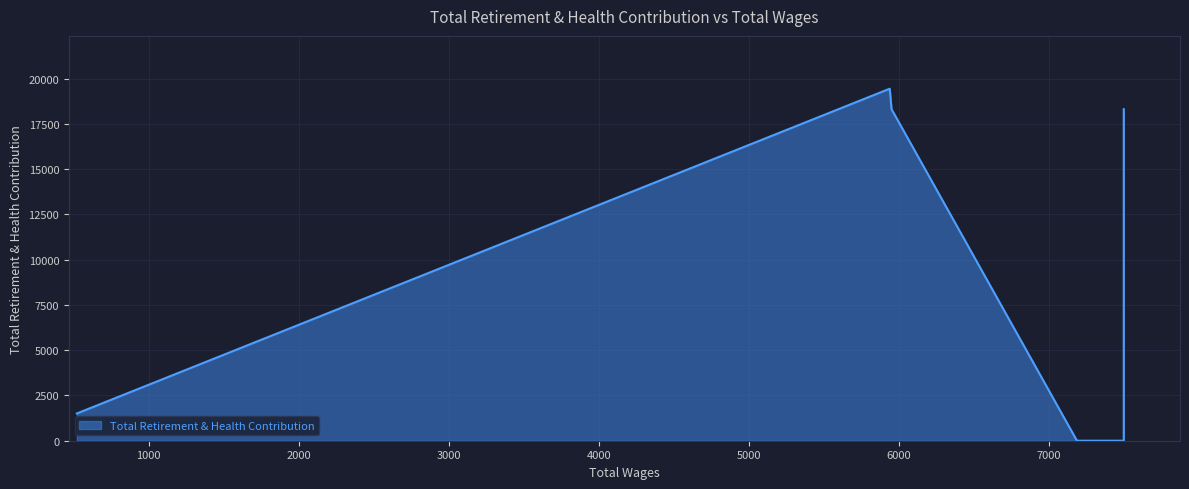

What is the average value?

8442